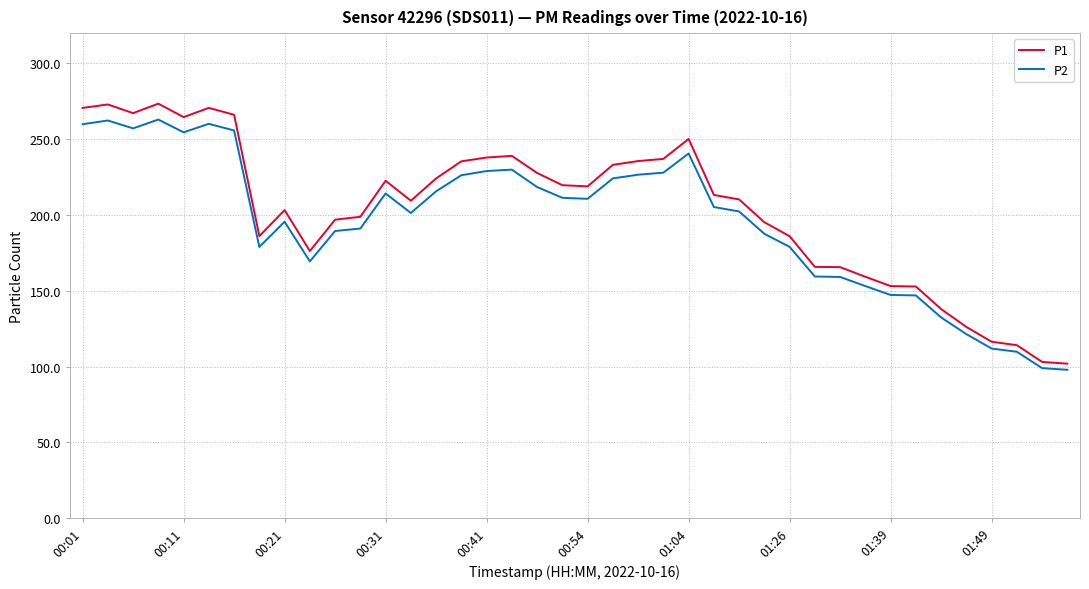

True or false: P1 and P2 intersect in this chart.

False